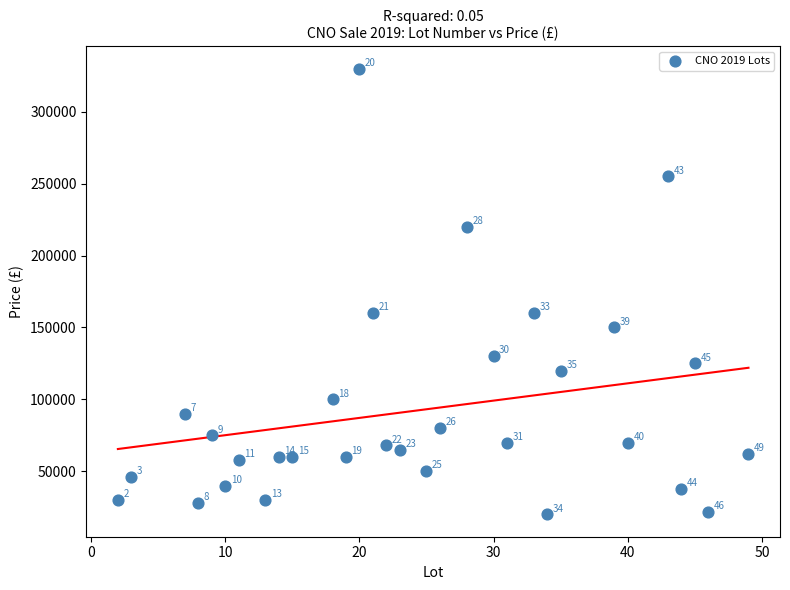

What is the range of Y values (max minus min)?

310000